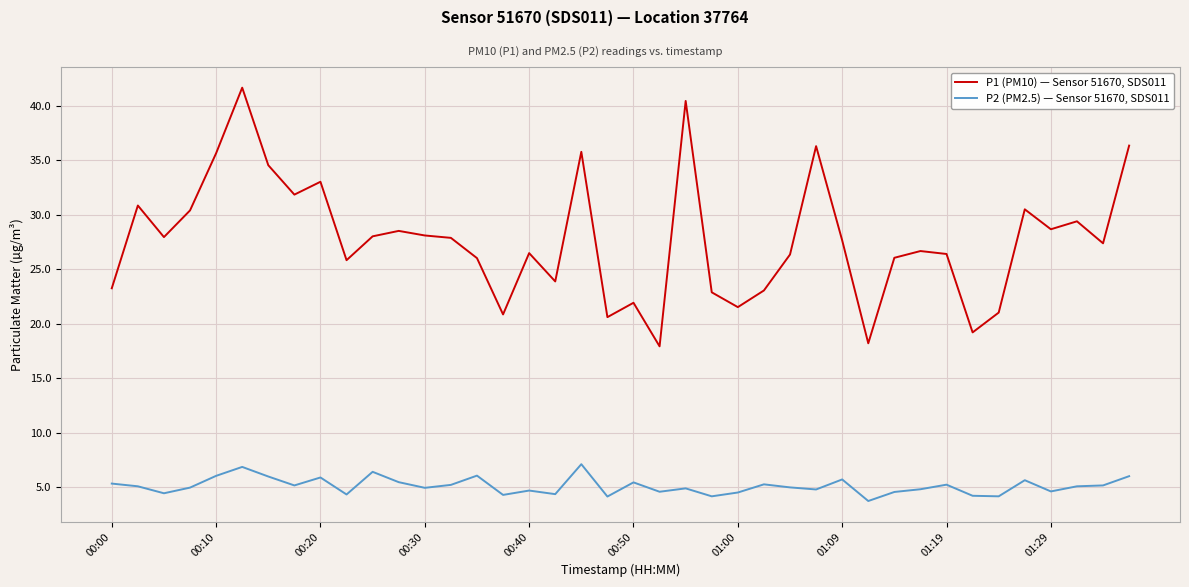

What is the lowest value of the P1 (PM10) — Sensor 51670, SDS011 series?

17.9